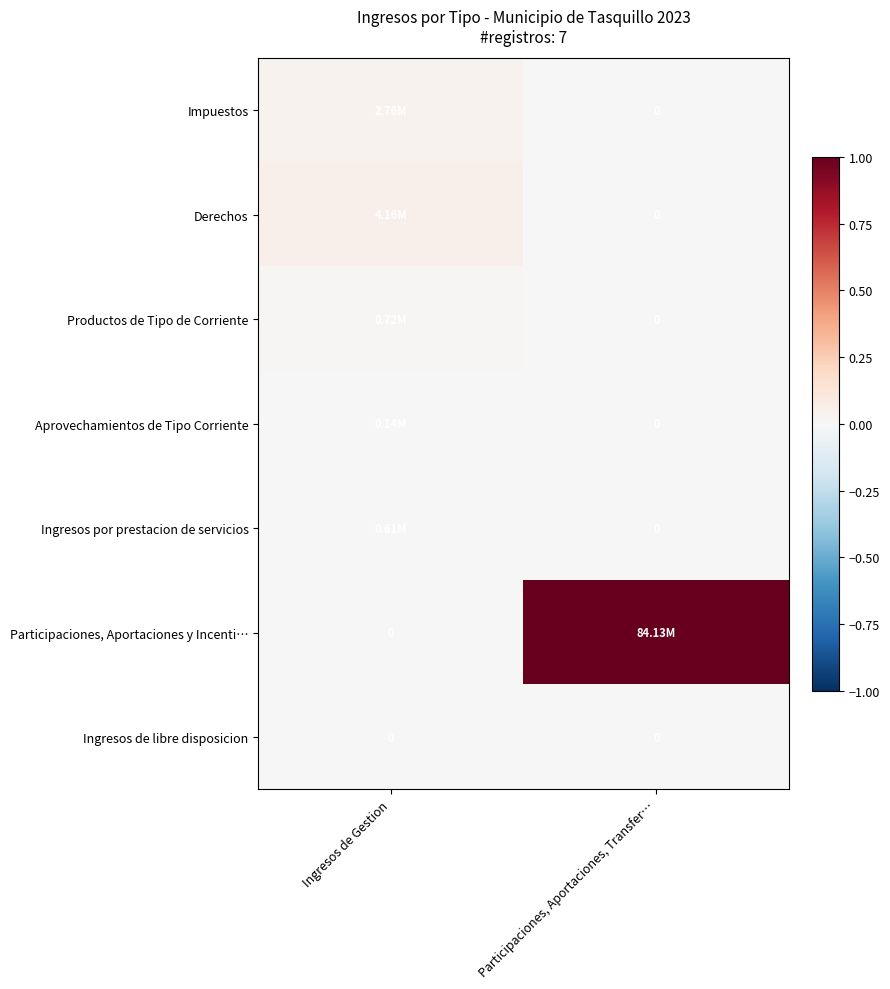

Which series changed the most between Ingresos de Gestion and Participaciones, Aportaciones, Transfer…?

Participaciones, Aportaciones y Incenti…